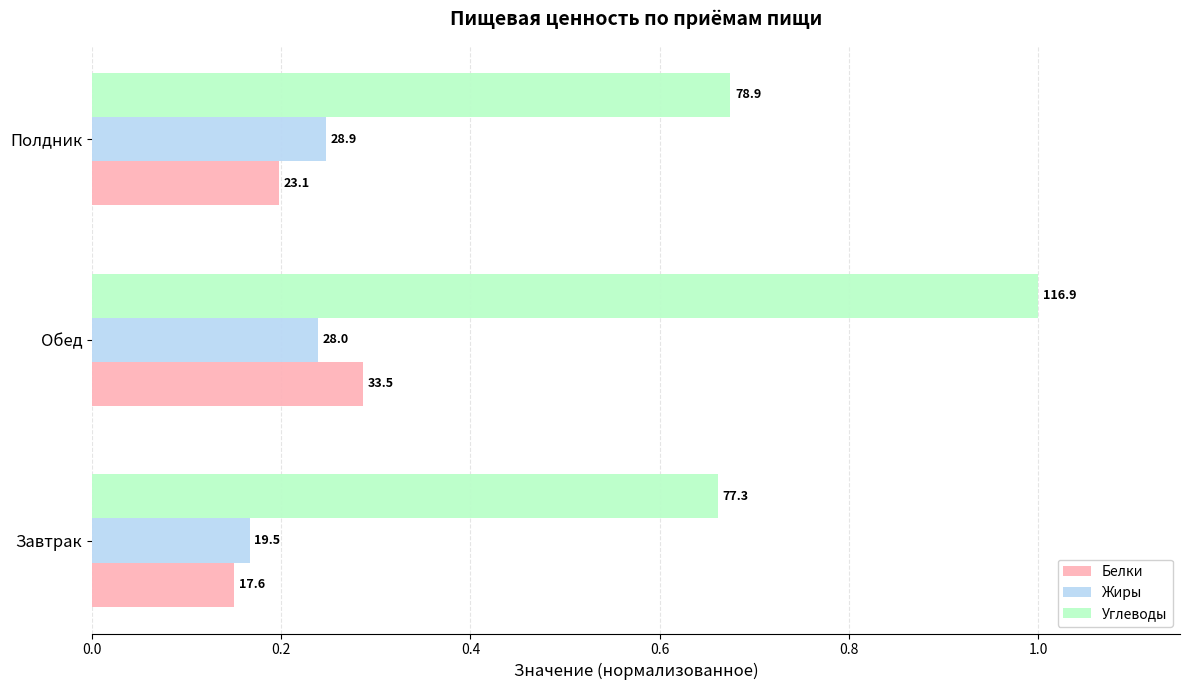

What are all the series names shown in the legend?

Белки, Жиры, Углеводы